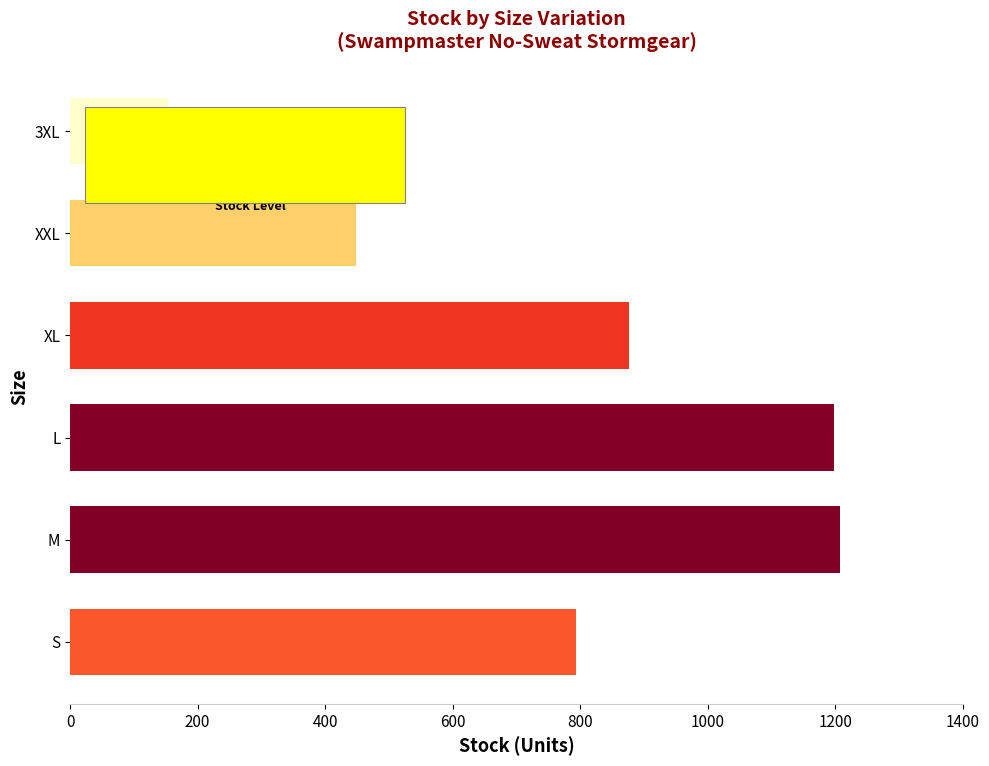

How many data points are less than 876?

3